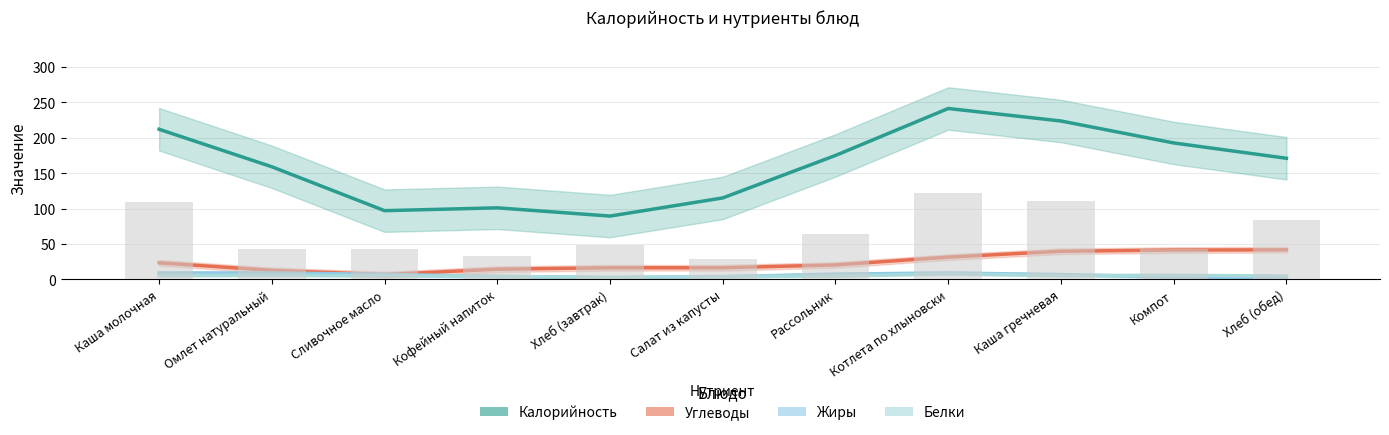

What is the label of the 3rd bar from the left?

Сливочное масло